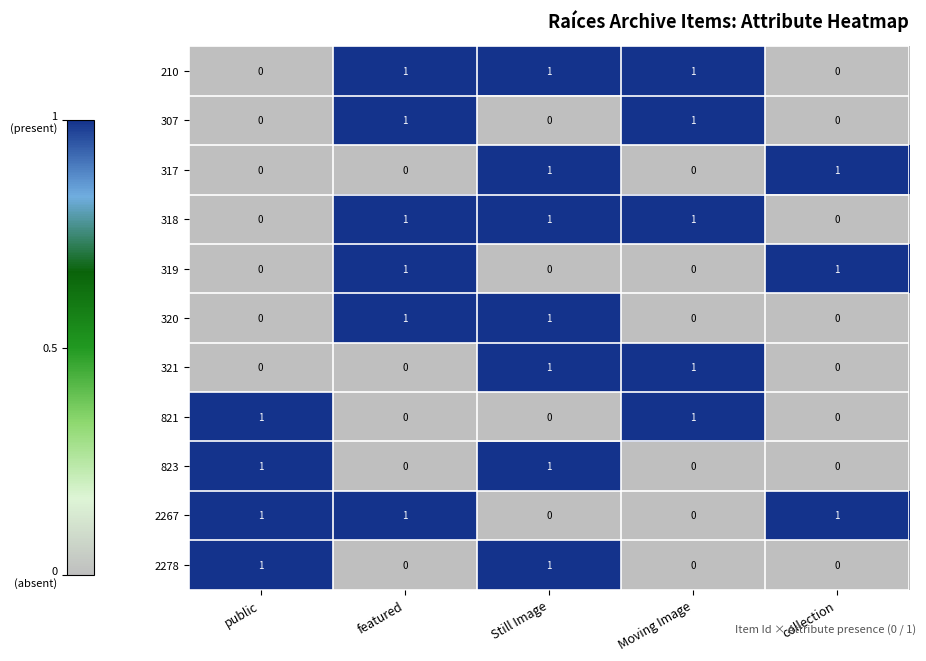

What is the total value across all series at public?

4